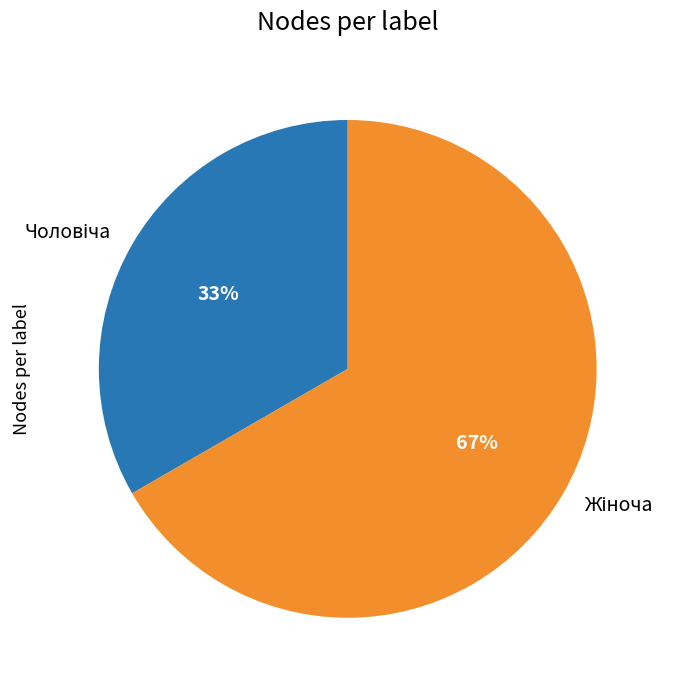

Is there a majority slice in this chart?

Yes